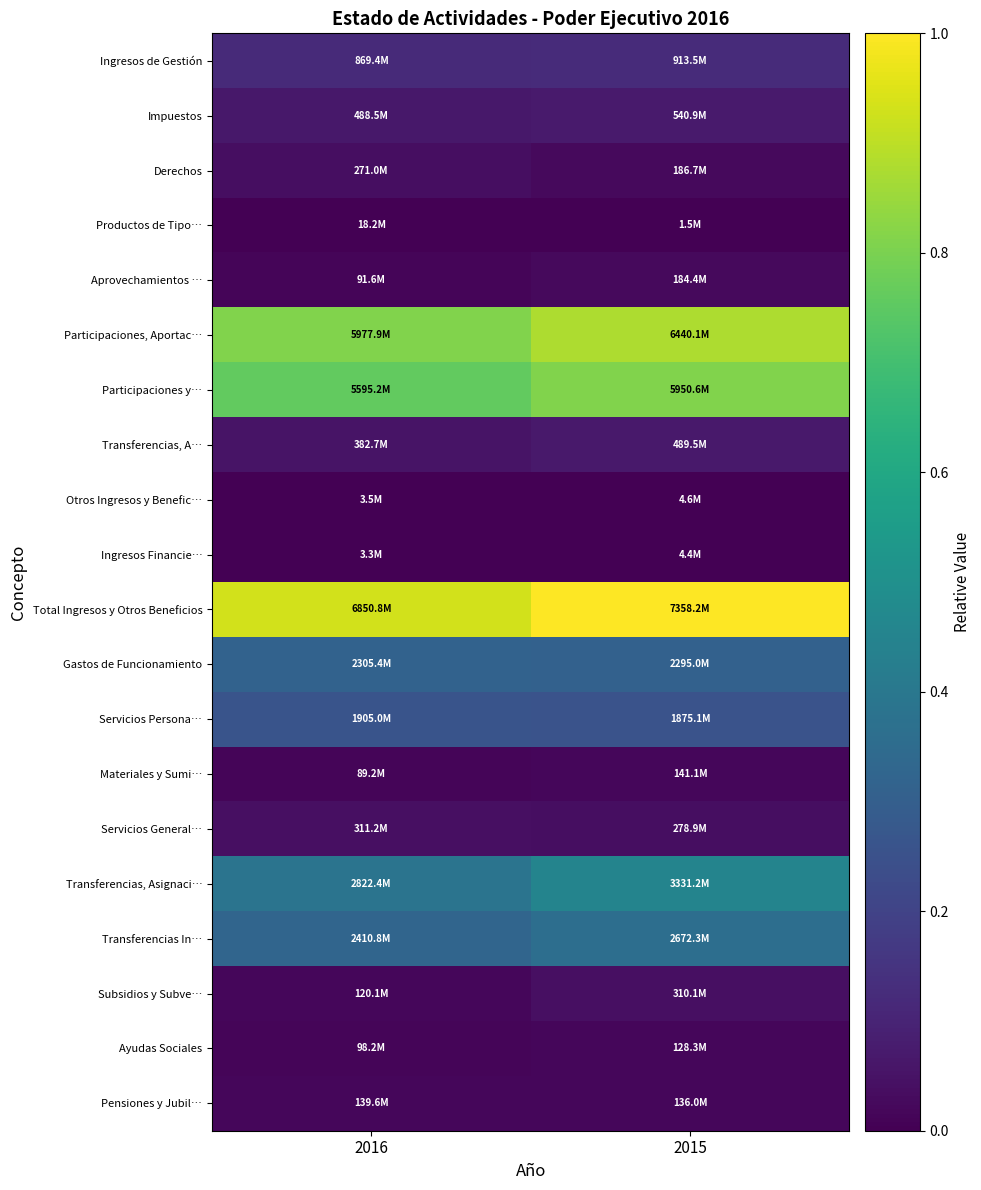

Reading right to left, list all the values displayed in this chart.

Ingresos de Gestión: 2015=0.1	2016=0.1
Impuestos: 2015=0.1	2016=0.1
Derechos: 2015=0.0	2016=0.0
Productos de Tipo…: 2015=0.0	2016=0.0
Aprovechamientos …: 2015=0.0	2016=0.0
Participaciones, Aportac…: 2015=0.9	2016=0.8
Participaciones y…: 2015=0.8	2016=0.8
Transferencias, A…: 2015=0.1	2016=0.1
Otros Ingresos y Benefic…: 2015=0.0	2016=0.0
Ingresos Financie…: 2015=0.0	2016=0.0
Total Ingresos y Otros Beneficios: 2015=1.0	2016=0.9
Gastos de Funcionamiento: 2015=0.3	2016=0.3
Servicios Persona…: 2015=0.3	2016=0.3
Materiales y Sumi…: 2015=0.0	2016=0.0
Servicios General…: 2015=0.0	2016=0.0
Transferencias, Asignaci…: 2015=0.5	2016=0.4
Transferencias In…: 2015=0.4	2016=0.3
Subsidios y Subve…: 2015=0.0	2016=0.0
Ayudas Sociales: 2015=0.0	2016=0.0
Pensiones y Jubil…: 2015=0.0	2016=0.0